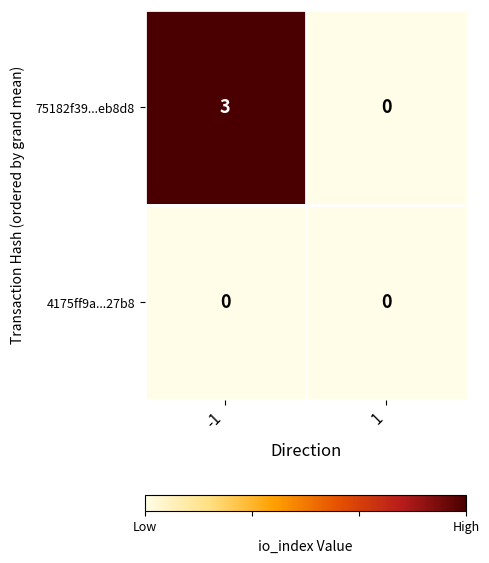

What is the difference between the highest and lowest values at -1?

3